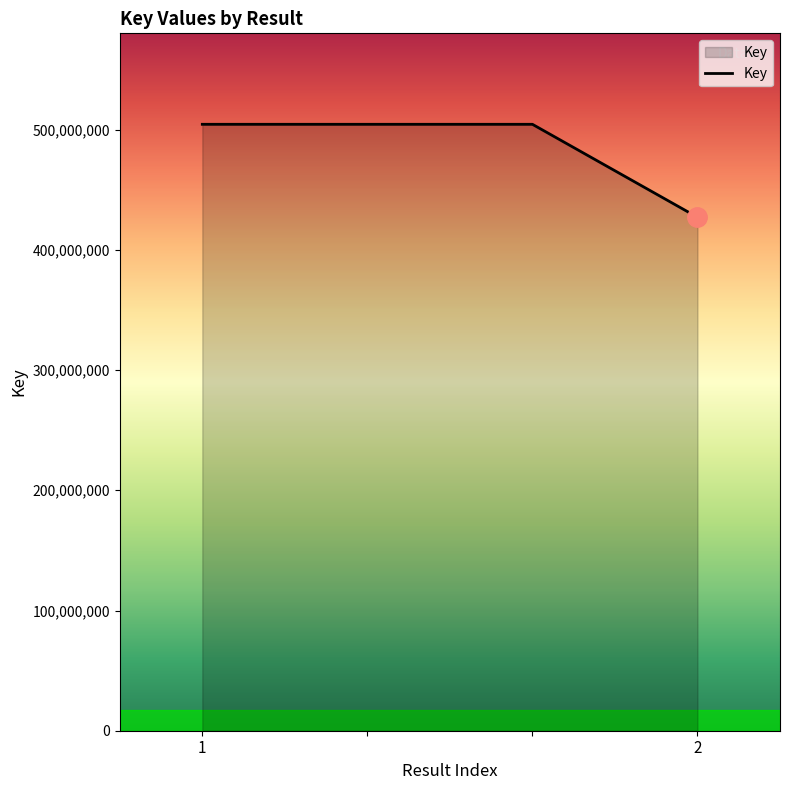

Reading right to left, transcribe all the data shown in this chart.

427145677	504447382	504447382	504447382